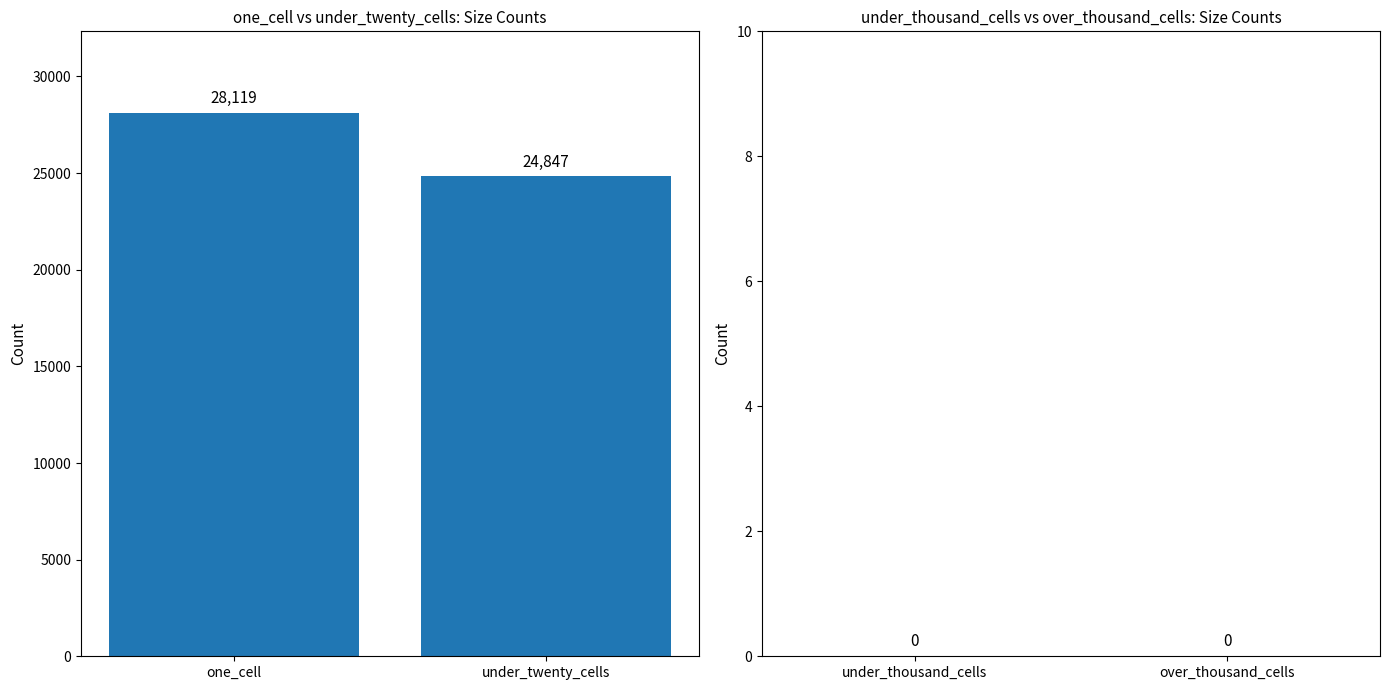

Reading left to right, transcribe all the data shown in this chart.

one_cell: 28119	24847
under_thousand_cells: 0	0